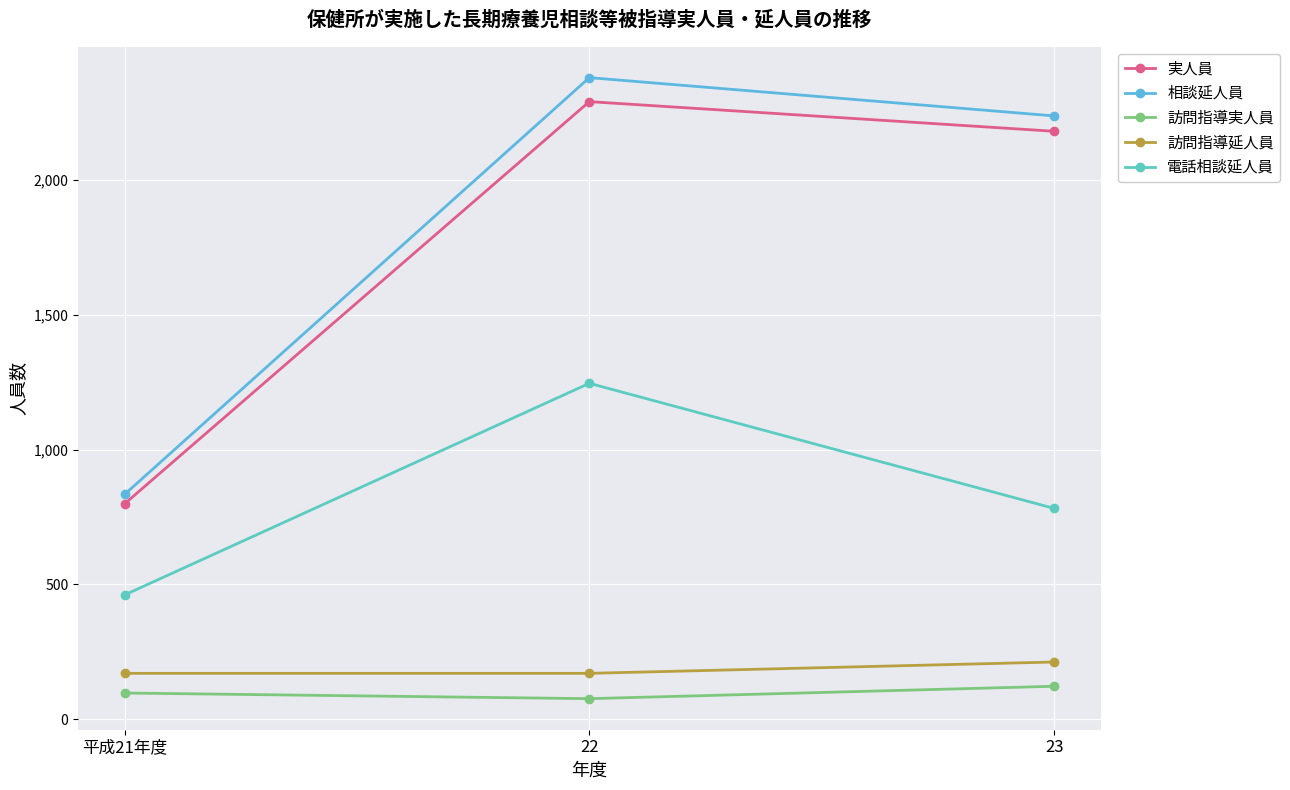

How many distinct data groups are displayed?

5